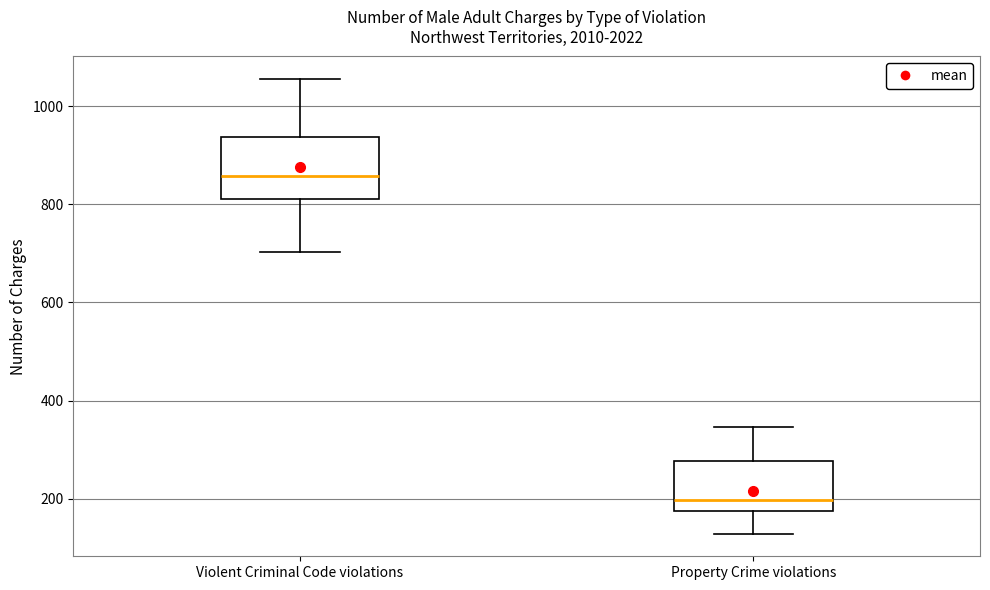

Reading left to right, transcribe this box plot: for each box, give where its median line is, the range the box spans, and where its two whiskers end, as read against the y-axis. The values are not printed on the chart, so give them approximately, as read against the axis.

Violent Criminal Code violations: median 860, box 820 to 940, whiskers 700 to 1060
Property Crime violations: median 200, box 180 to 280, whiskers 120 to 340